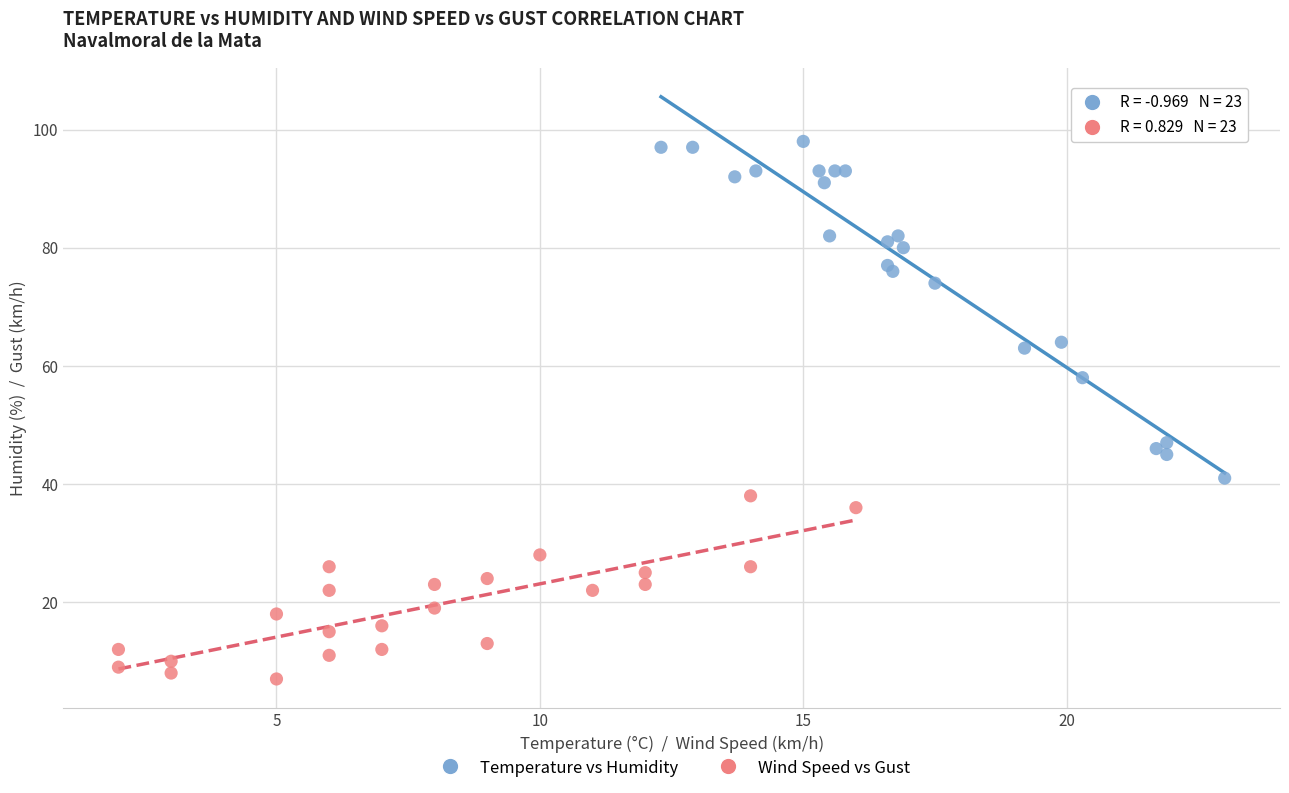

Which series reaches the minimum Y coordinate?

Wind Speed vs Gust